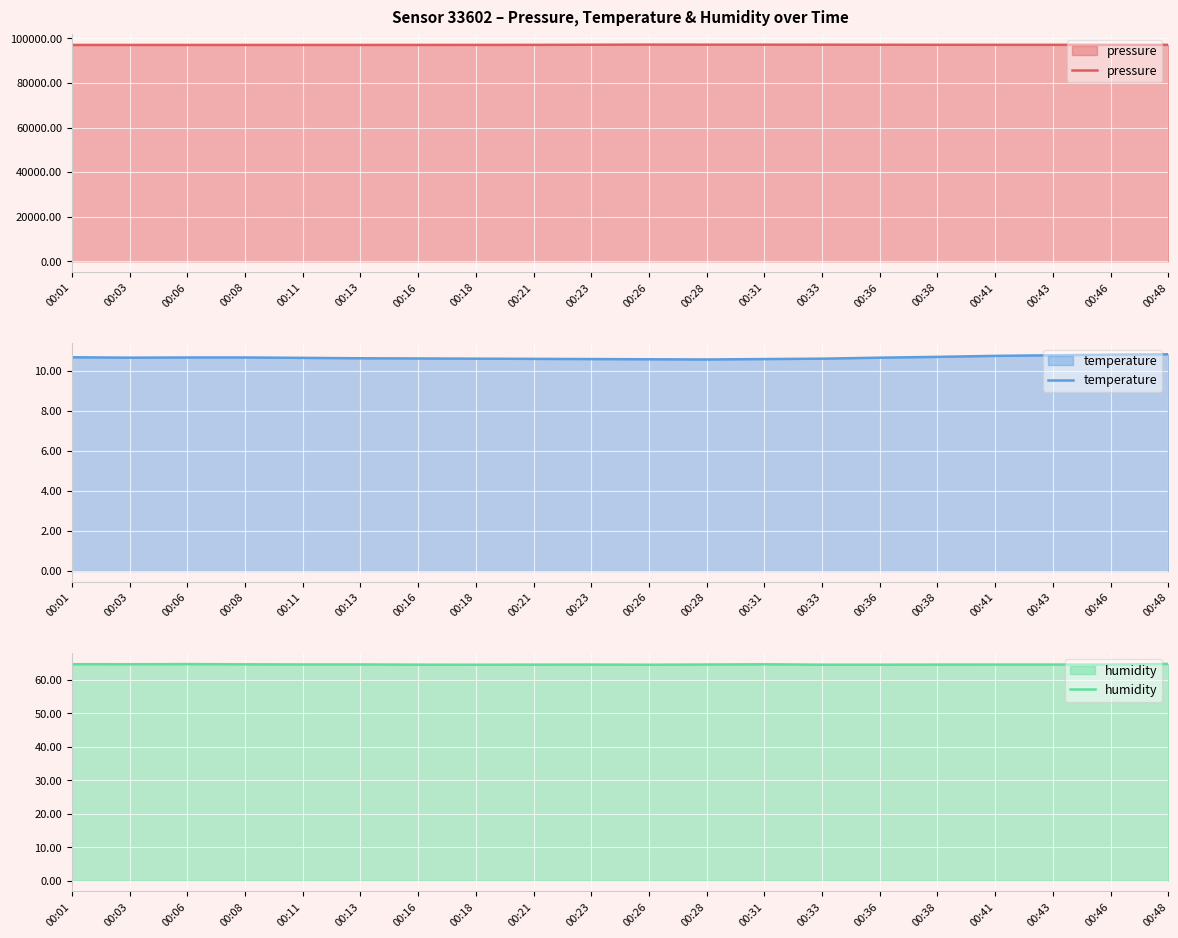

Reading left to right, extract all data points from this chart.

pressure: 00:01=97010.2	00:03=97014.6	00:06=97017.5	00:08=97017.9	00:11=97015.8	00:13=97016.9	00:16=97021.8	00:18=97032.7	00:21=97050.9	00:23=97101.1	00:26=97159.7	00:28=97130.3	00:31=97132.9	00:33=97121.1	00:36=97095.2	00:38=97080.1	00:41=97069.6	00:43=97067.0	00:46=97065.2	00:48=97061.6
temperature: 00:01=10.7	00:03=10.7	00:06=10.7	00:08=10.7	00:11=10.7	00:13=10.6	00:16=10.6	00:18=10.6	00:21=10.6	00:23=10.6	00:26=10.6	00:28=10.6	00:31=10.6	00:33=10.6	00:36=10.7	00:38=10.7	00:41=10.8	00:43=10.8	00:46=10.8	00:48=10.8
humidity: 00:01=64.7	00:03=64.7	00:06=64.7	00:08=64.7	00:11=64.6	00:13=64.6	00:16=64.6	00:18=64.5	00:21=64.6	00:23=64.6	00:26=64.5	00:28=64.6	00:31=64.7	00:33=64.5	00:36=64.5	00:38=64.6	00:41=64.6	00:43=64.6	00:46=64.6	00:48=64.8